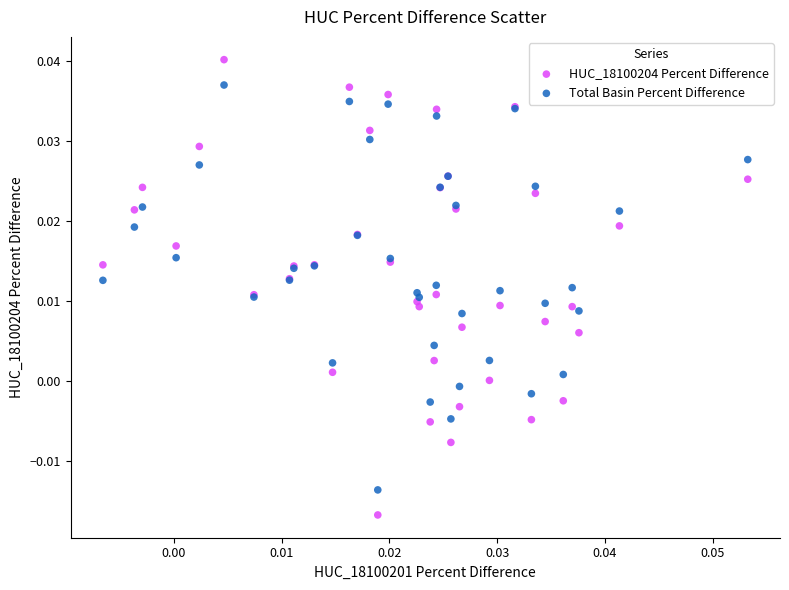

Which series contains the highest Y value?

HUC_18100204 Percent Difference